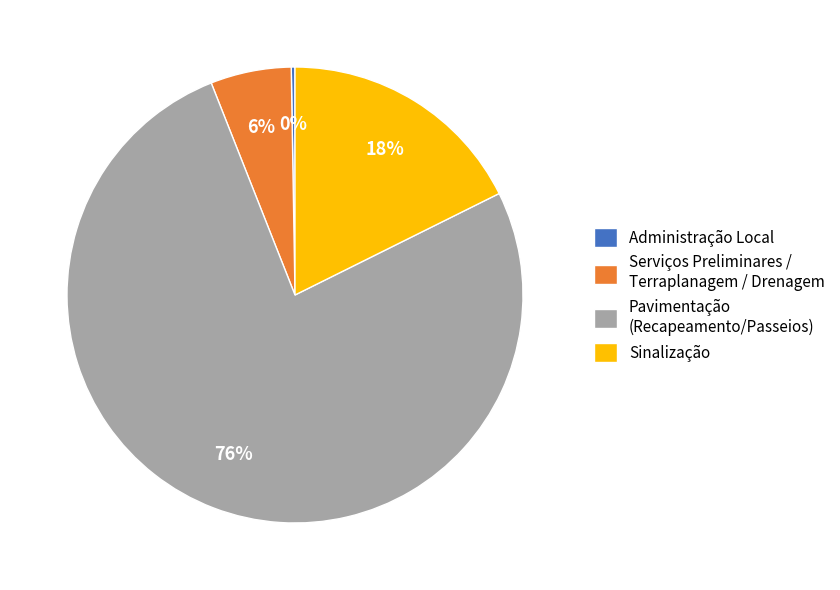

What is the largest slice in the pie chart?

Pavimentação (Recapeamento/Passeios)